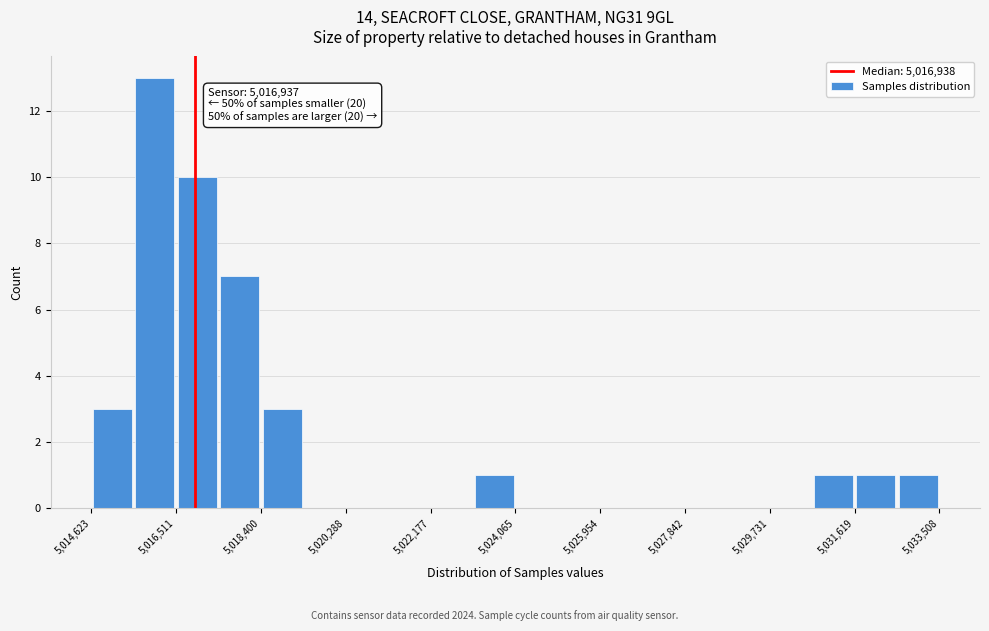

Which range on the x-axis has the tallest bar?

5015600 to 5016600